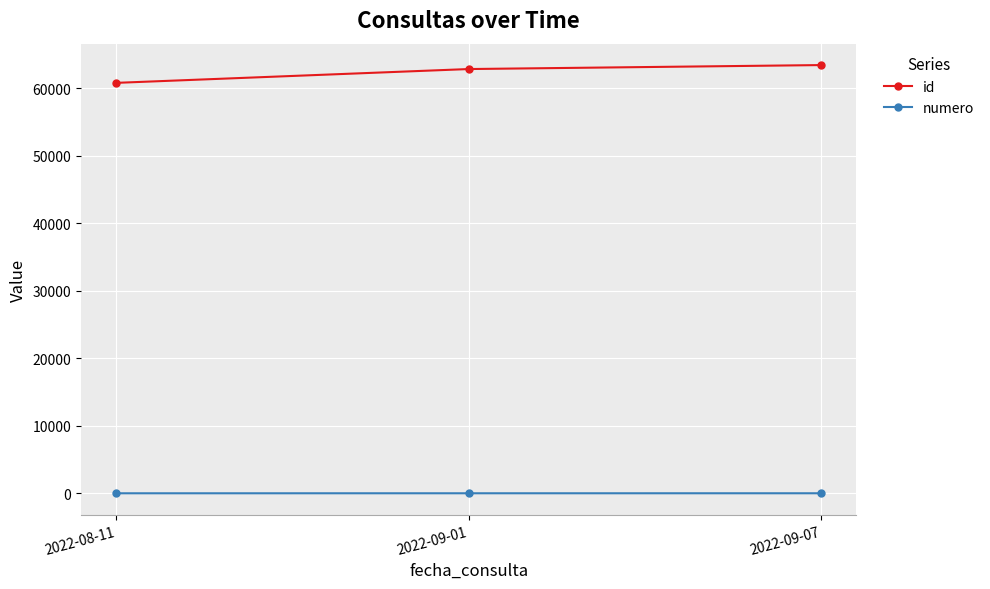

Which series changed the most between 2022-08-11 and 2022-09-01?

id